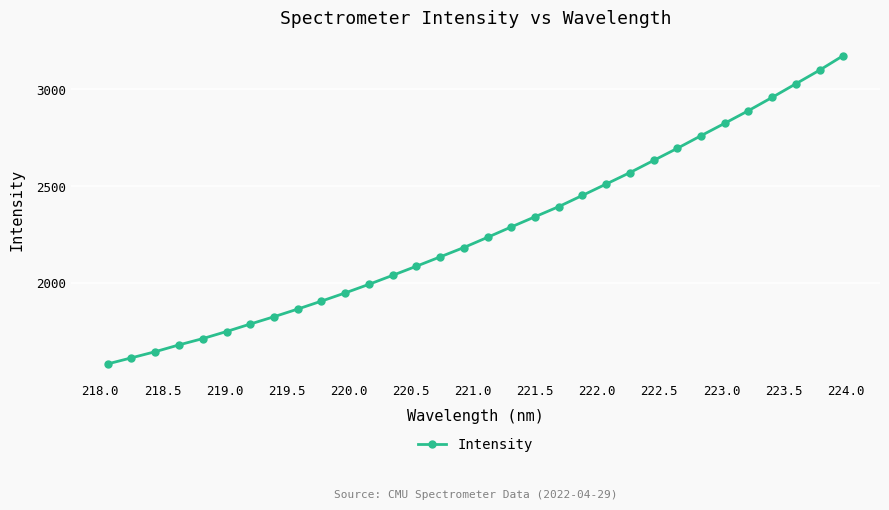

What is the value of the 4th point from the left?

1680.9